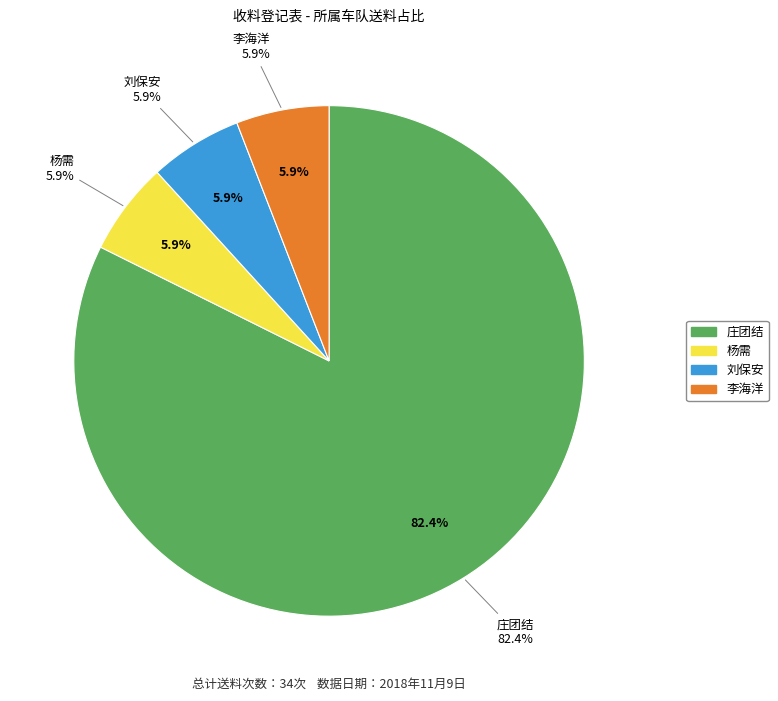

Is there a majority slice in this chart?

Yes